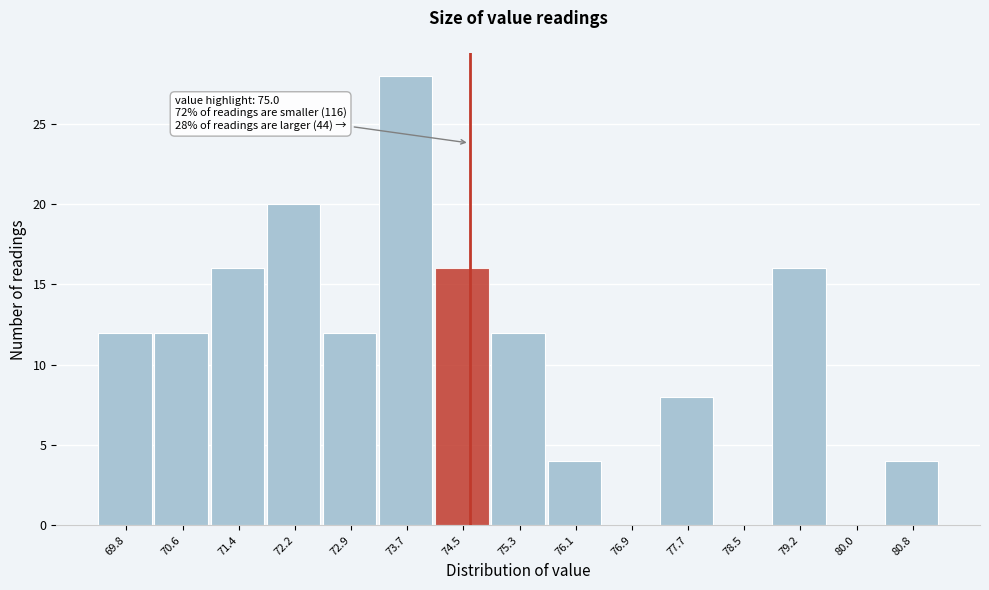

Reading left to right, transcribe all the data shown in this chart.

69.8=12	70.6=12	71.4=16	72.2=20	72.9=12	73.7=28	74.5=16	75.3=12	76.1=4	76.9=0	77.7=8	78.5=0	79.2=16	80.0=0	80.8=4